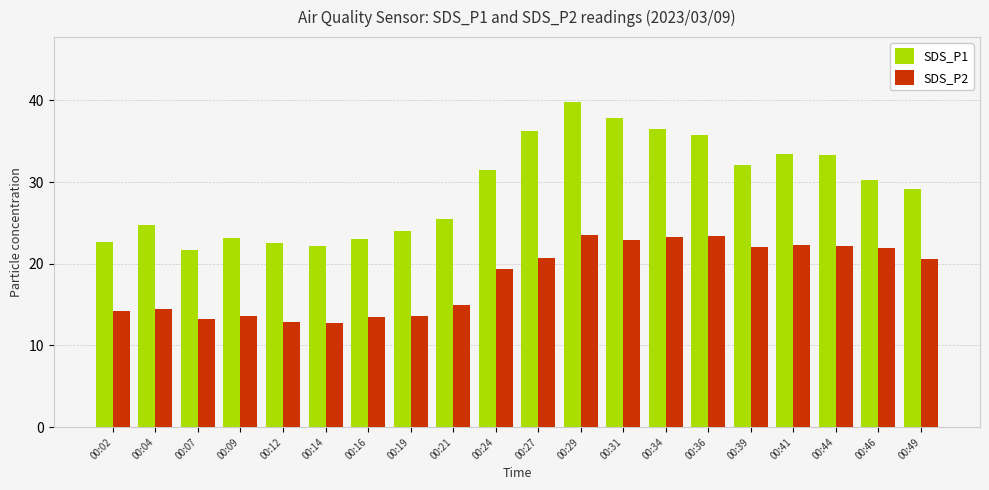

Is it true that SDS_P1 equals 47.9 at 00:27?

False